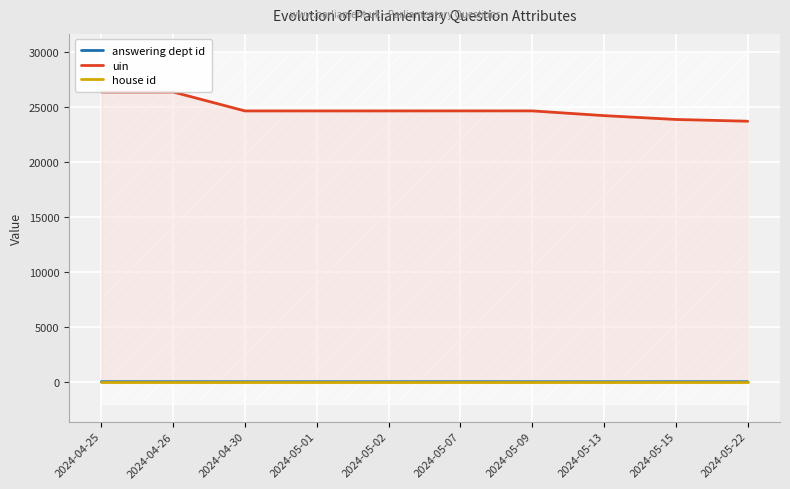

What is the greatest value displayed?

26323